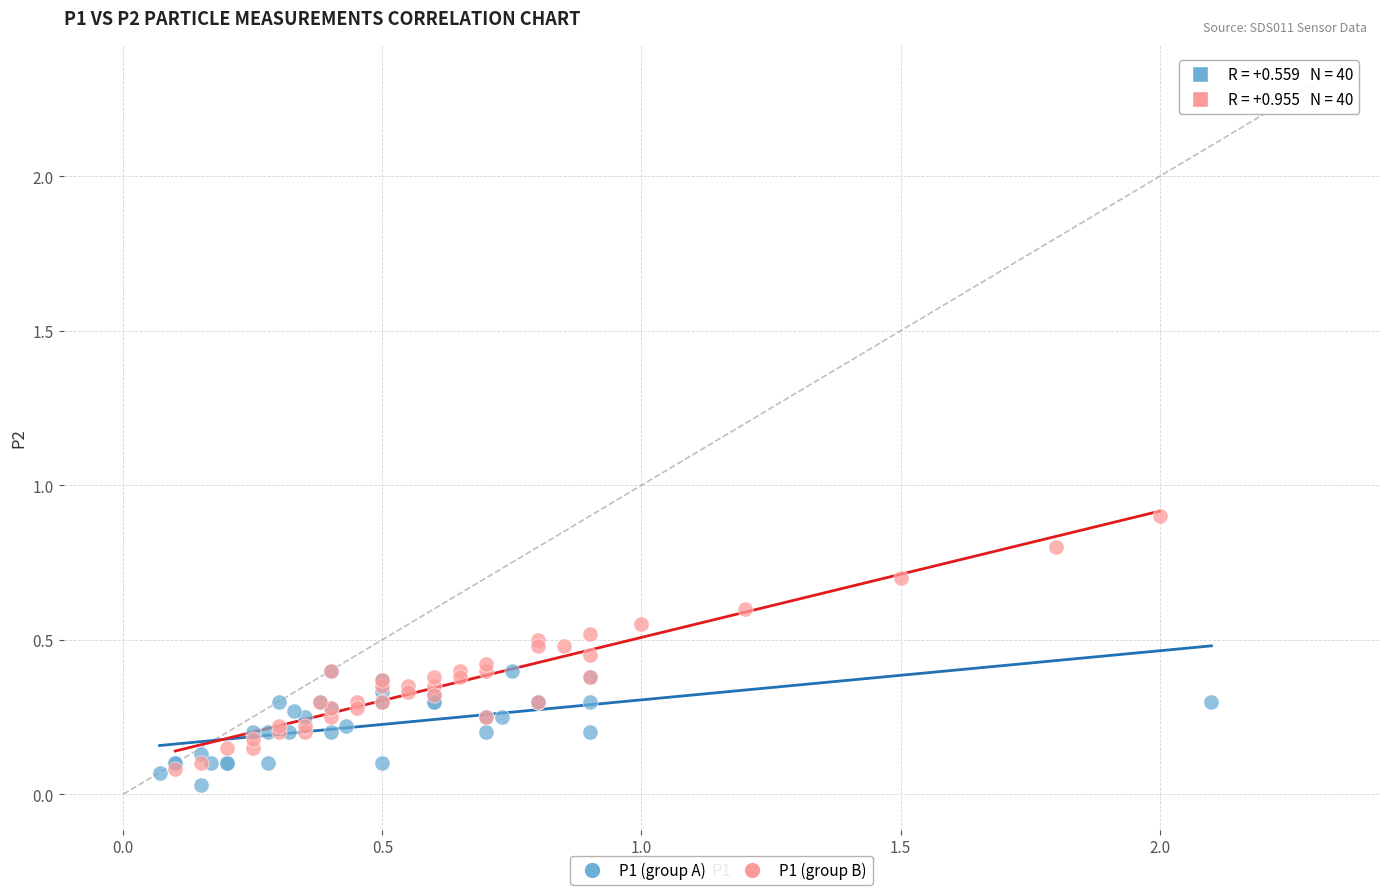

What are all the series names shown in the legend?

P1 (group A), P1 (group B)